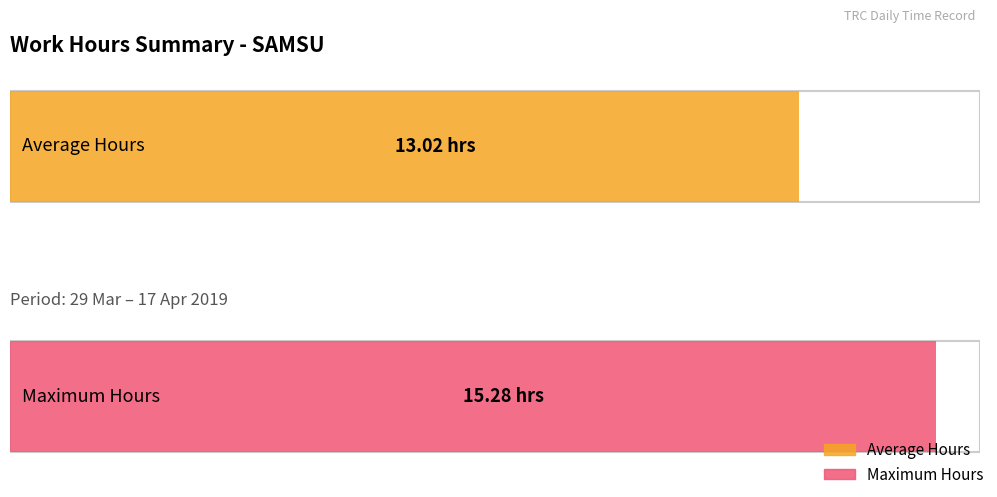

How many series are shown in this chart?

2